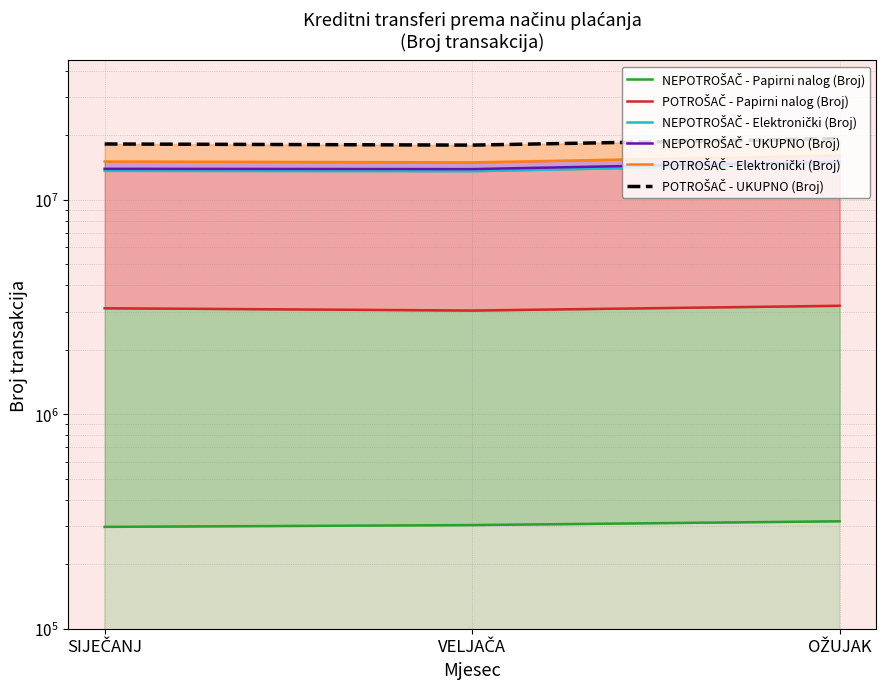

Is it true that NEPOTROŠAČ - Papirni nalog (Broj) equals 527162 at VELJAČA?

False